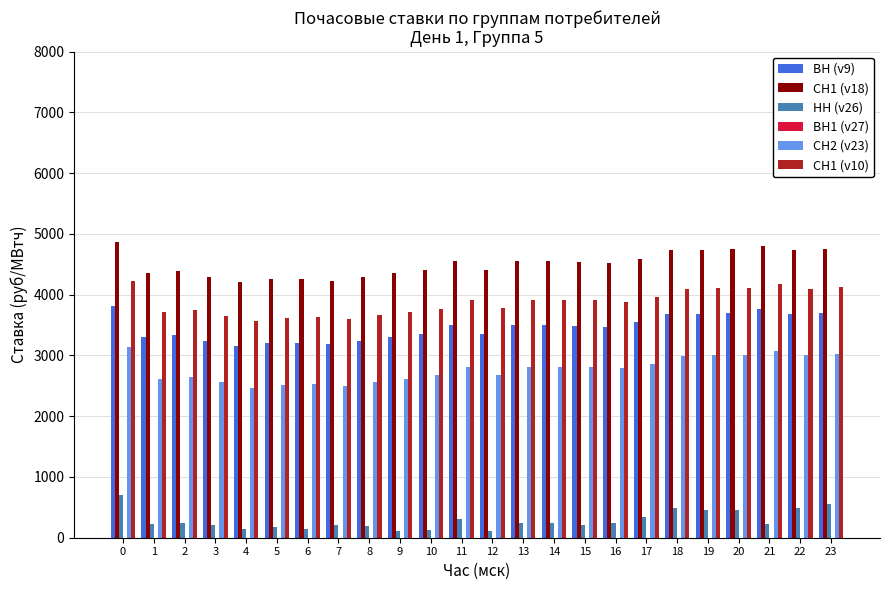

List the series in order of their peak value, highest first.

СН1 (v18), СН1 (v10), ВН (v9), СН2 (v23), НН (v26)